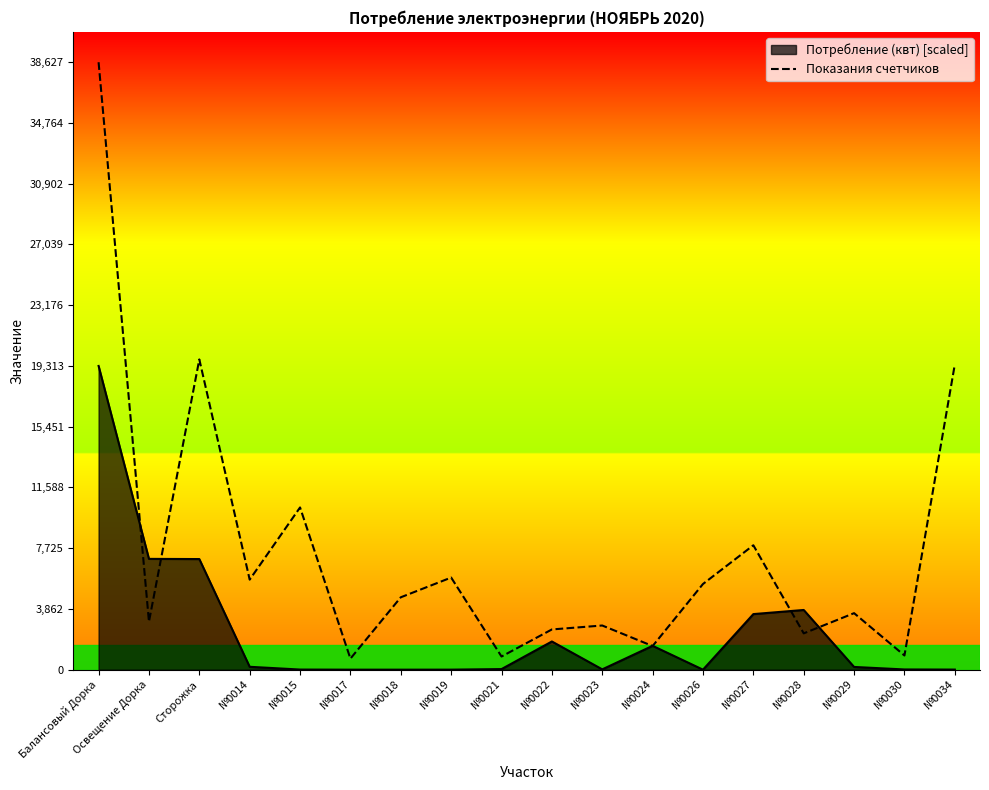

What is the difference between the maximum and second lowest values?

37791.7